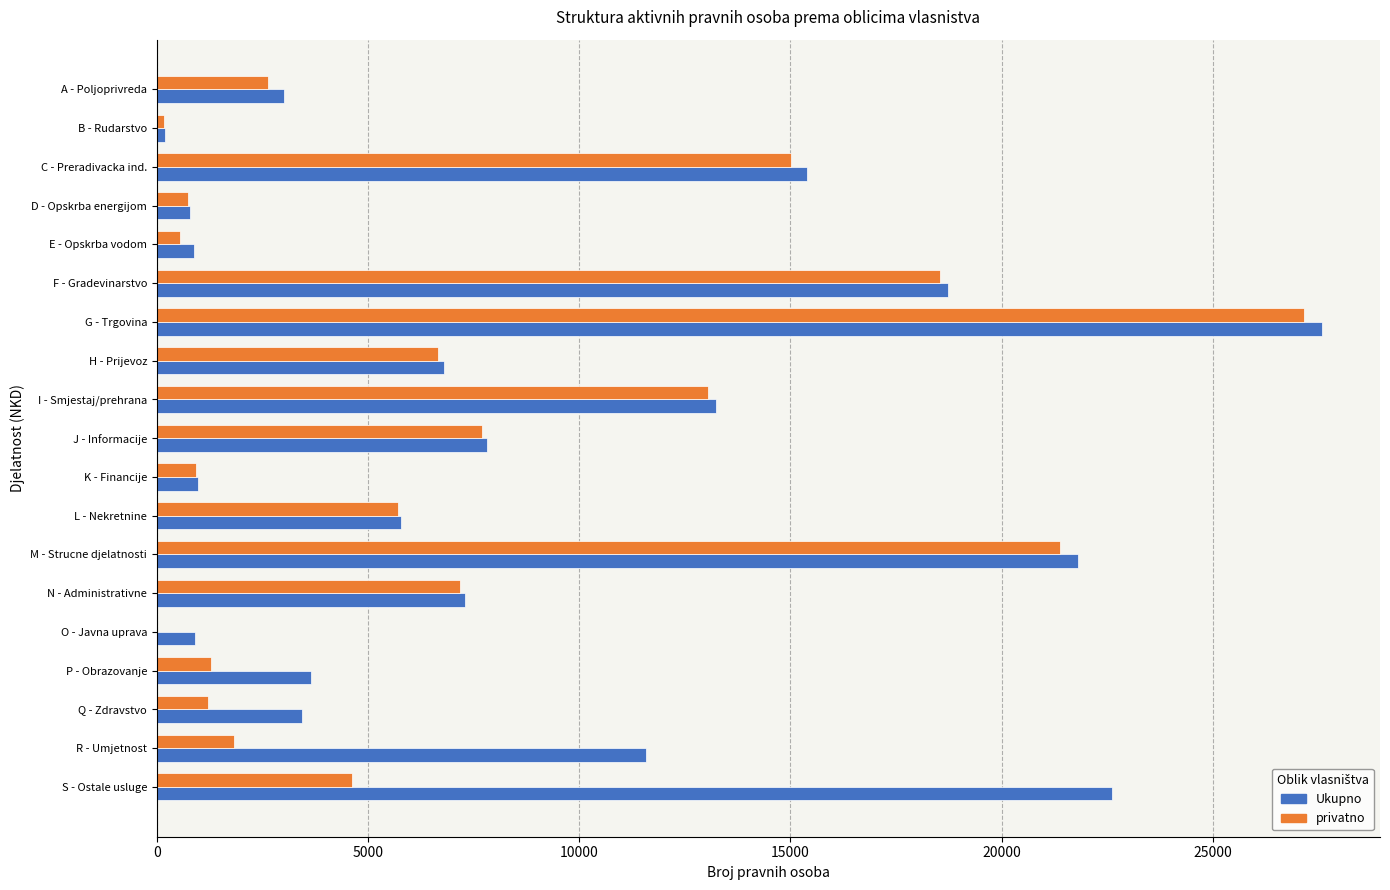

Where is privatno nearest to the value 13585?

I - Smjestaj/prehrana